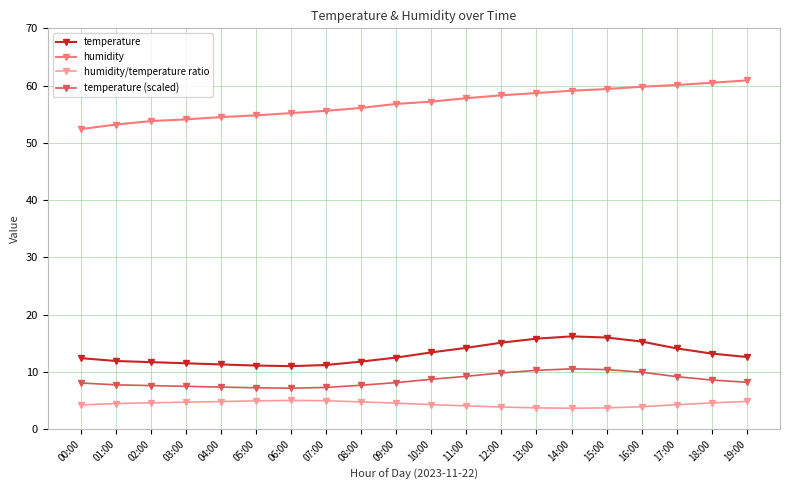

How many categories are shown in the chart?

20